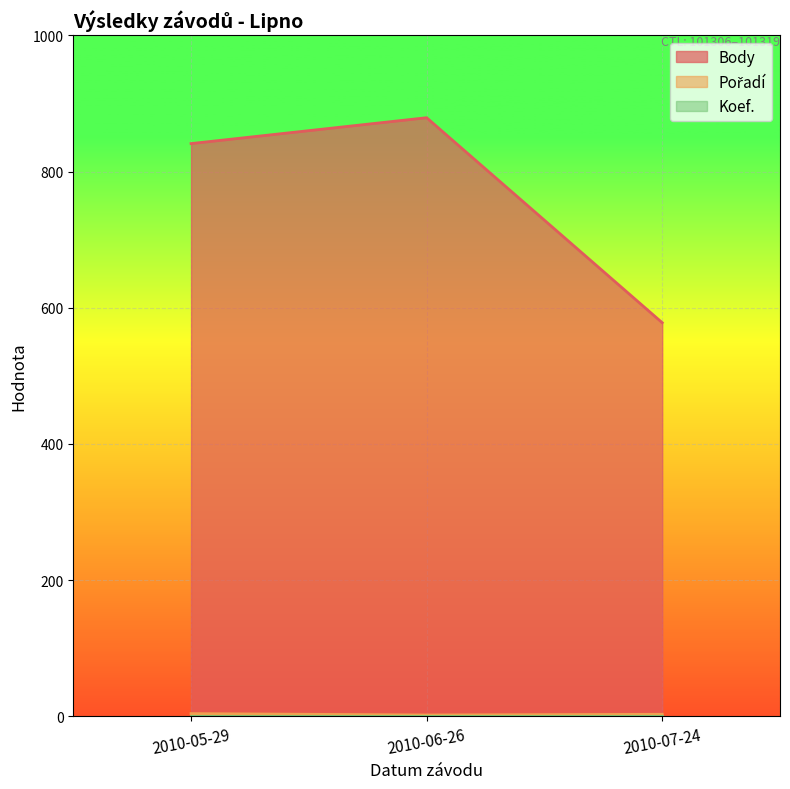

Which category has the highest value in the Pořadí series?

2010-05-29